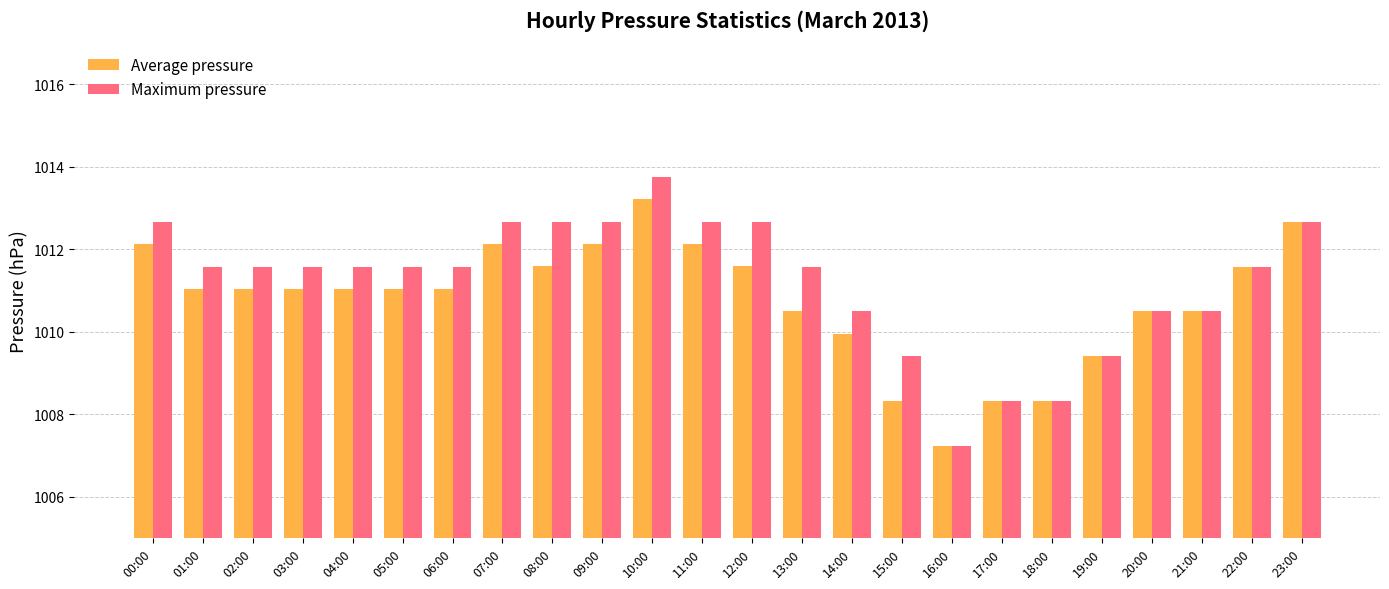

Reading left to right, transcribe all the data shown in this chart.

Average pressure: 00:00=1012.1	01:00=1011.0	02:00=1011.0	03:00=1011.0	04:00=1011.0	05:00=1011.0	06:00=1011.0	07:00=1012.1	08:00=1011.6	09:00=1012.1	10:00=1013.2	11:00=1012.1	12:00=1011.6	13:00=1010.5	14:00=1010.0	15:00=1008.3	16:00=1007.2	17:00=1008.3	18:00=1008.3	19:00=1009.4	20:00=1010.5	21:00=1010.5	22:00=1011.6	23:00=1012.7
Maximum pressure: 00:00=1012.7	01:00=1011.6	02:00=1011.6	03:00=1011.6	04:00=1011.6	05:00=1011.6	06:00=1011.6	07:00=1012.7	08:00=1012.7	09:00=1012.7	10:00=1013.8	11:00=1012.7	12:00=1012.7	13:00=1011.6	14:00=1010.5	15:00=1009.4	16:00=1007.2	17:00=1008.3	18:00=1008.3	19:00=1009.4	20:00=1010.5	21:00=1010.5	22:00=1011.6	23:00=1012.7